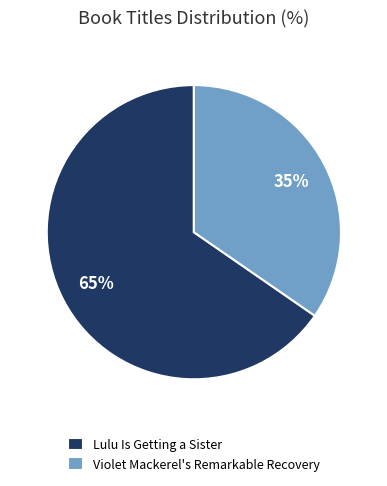

Which slice represents more than half of the pie?

Lulu Is Getting a Sister